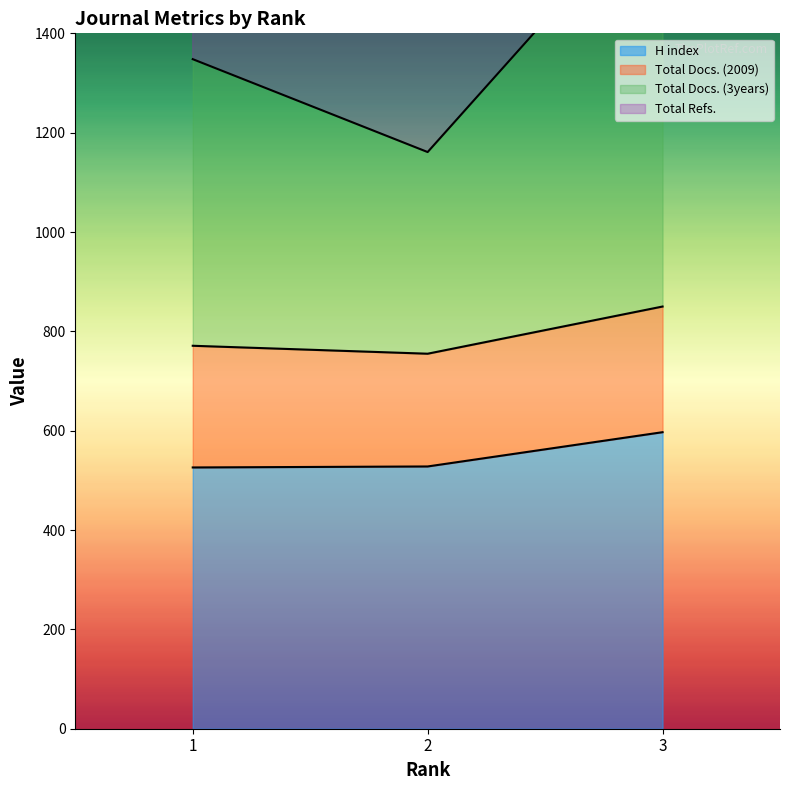

How many lines are shown in the chart?

3